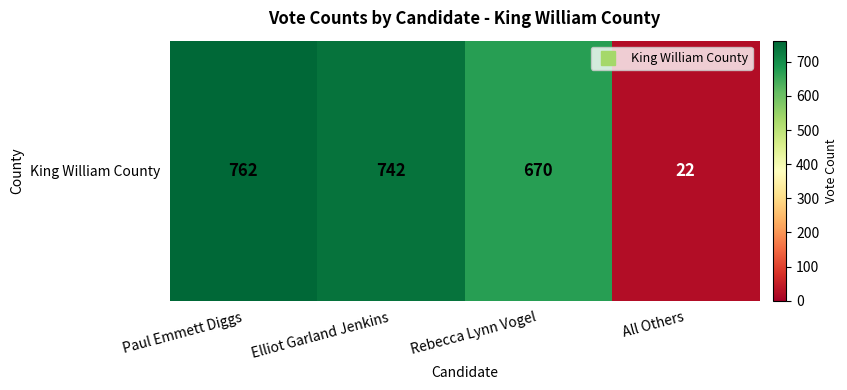

What is the minimum value shown in the chart?

22